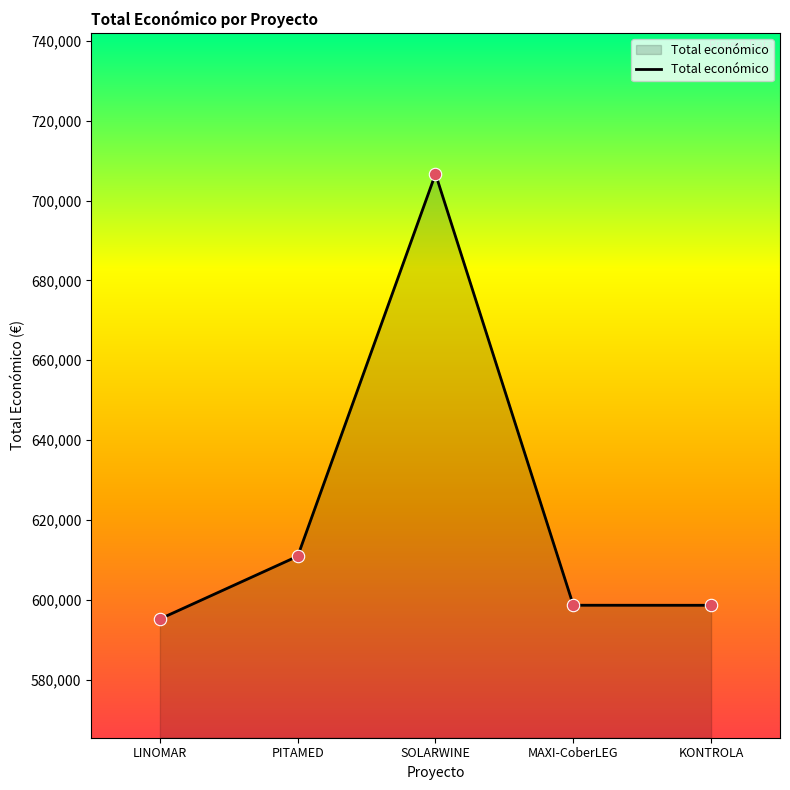

Which has a higher value, PITAMED or LINOMAR?

PITAMED